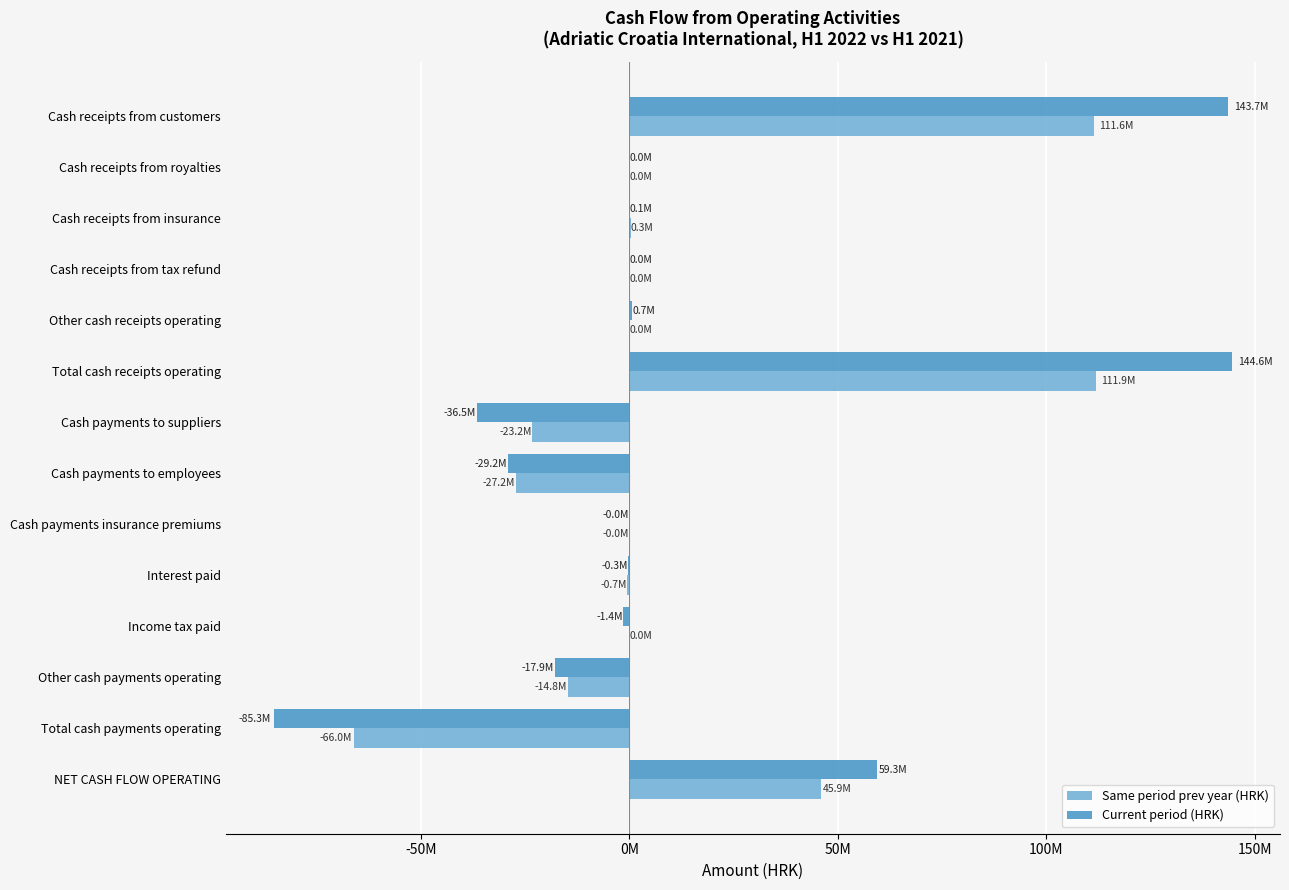

What are all the series names shown in the legend?

Same period prev year (HRK), Current period (HRK)